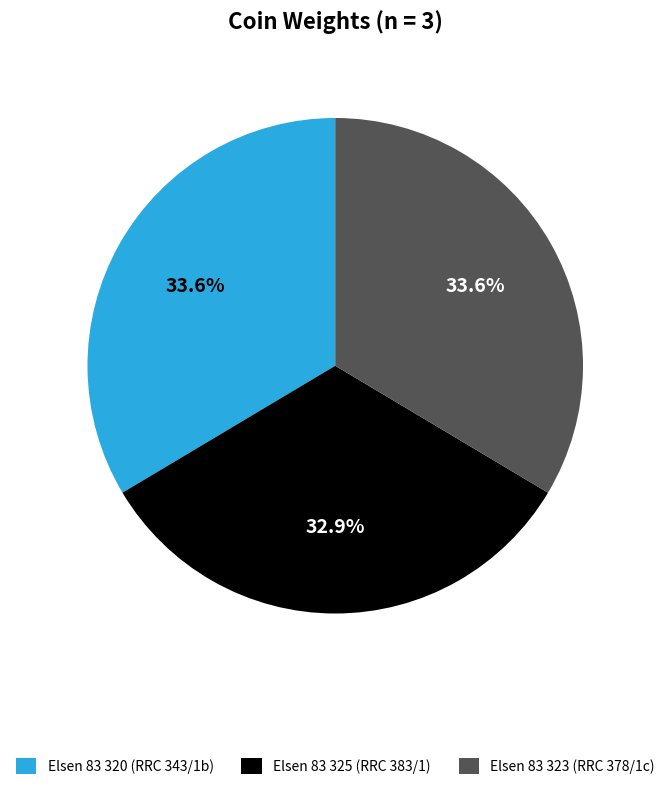

How many slices are in this pie chart?

3